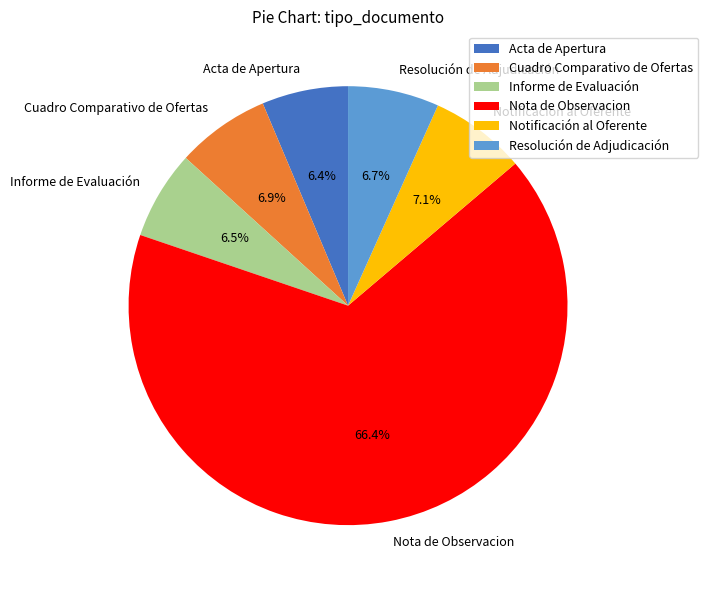

How many segments does this pie chart have?

6